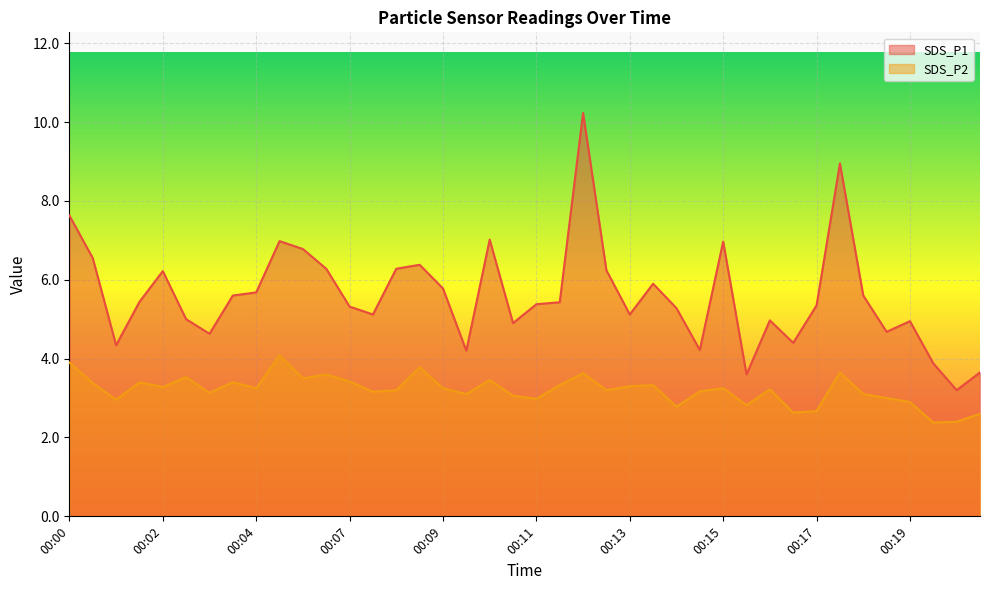

What is the value of the SDS_P1 point at the 8th from the left?

5.6